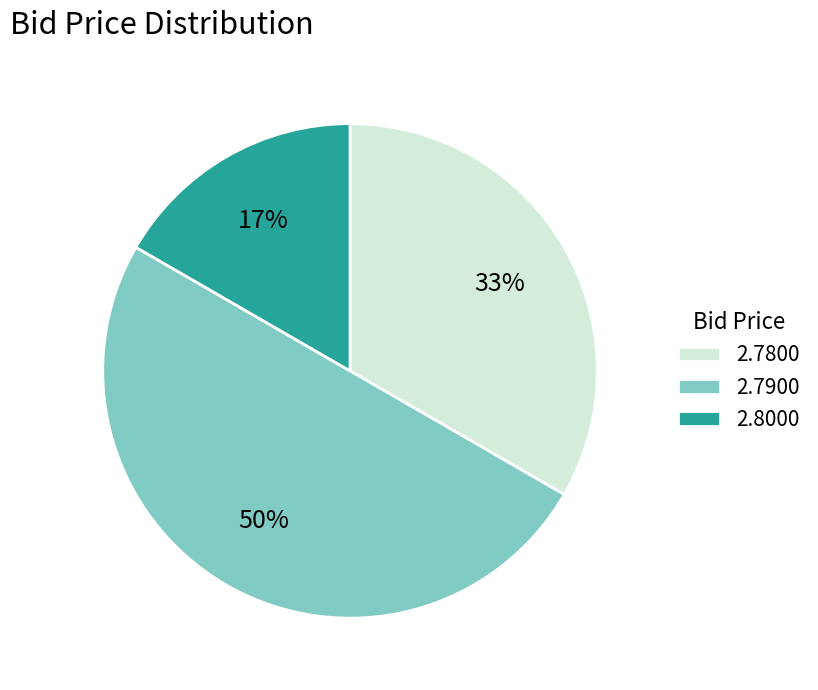

Which category has the biggest portion of the pie?

2.7900